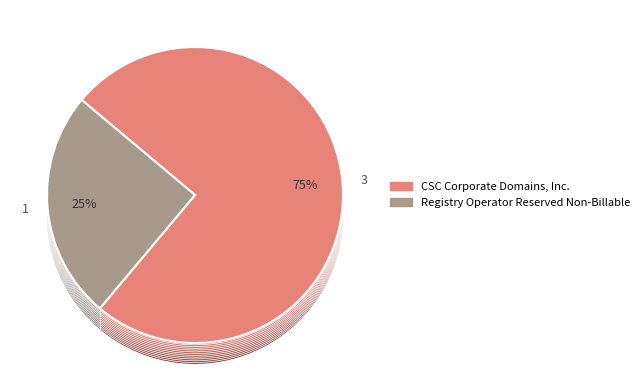

Count the number of slices in the pie.

2